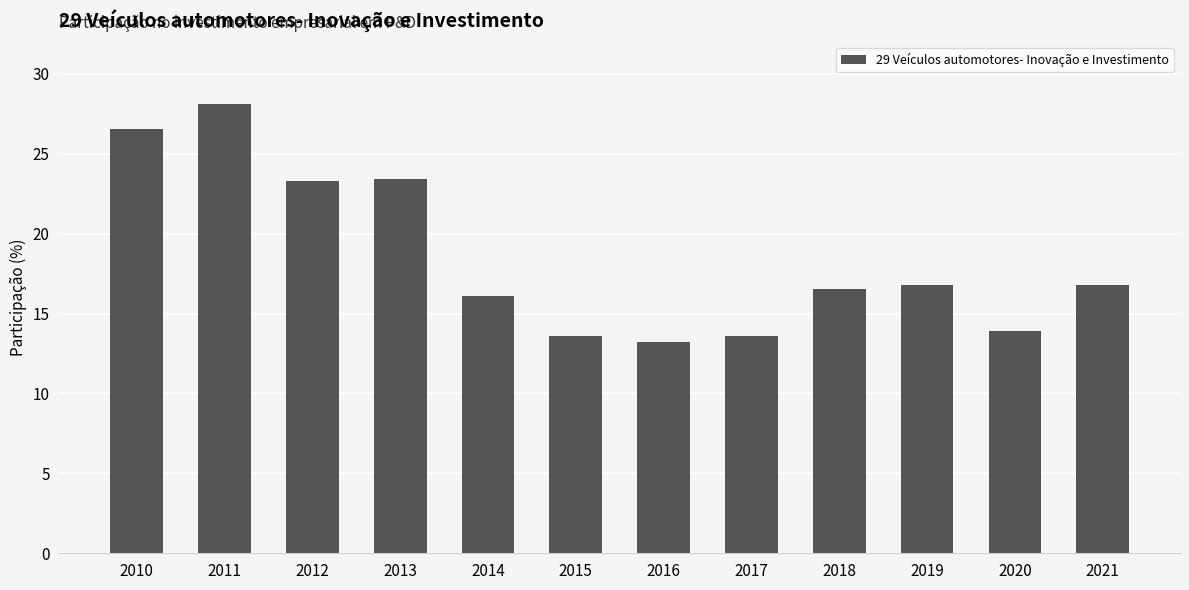

What is the value of the 6th bar from the left?

13.6